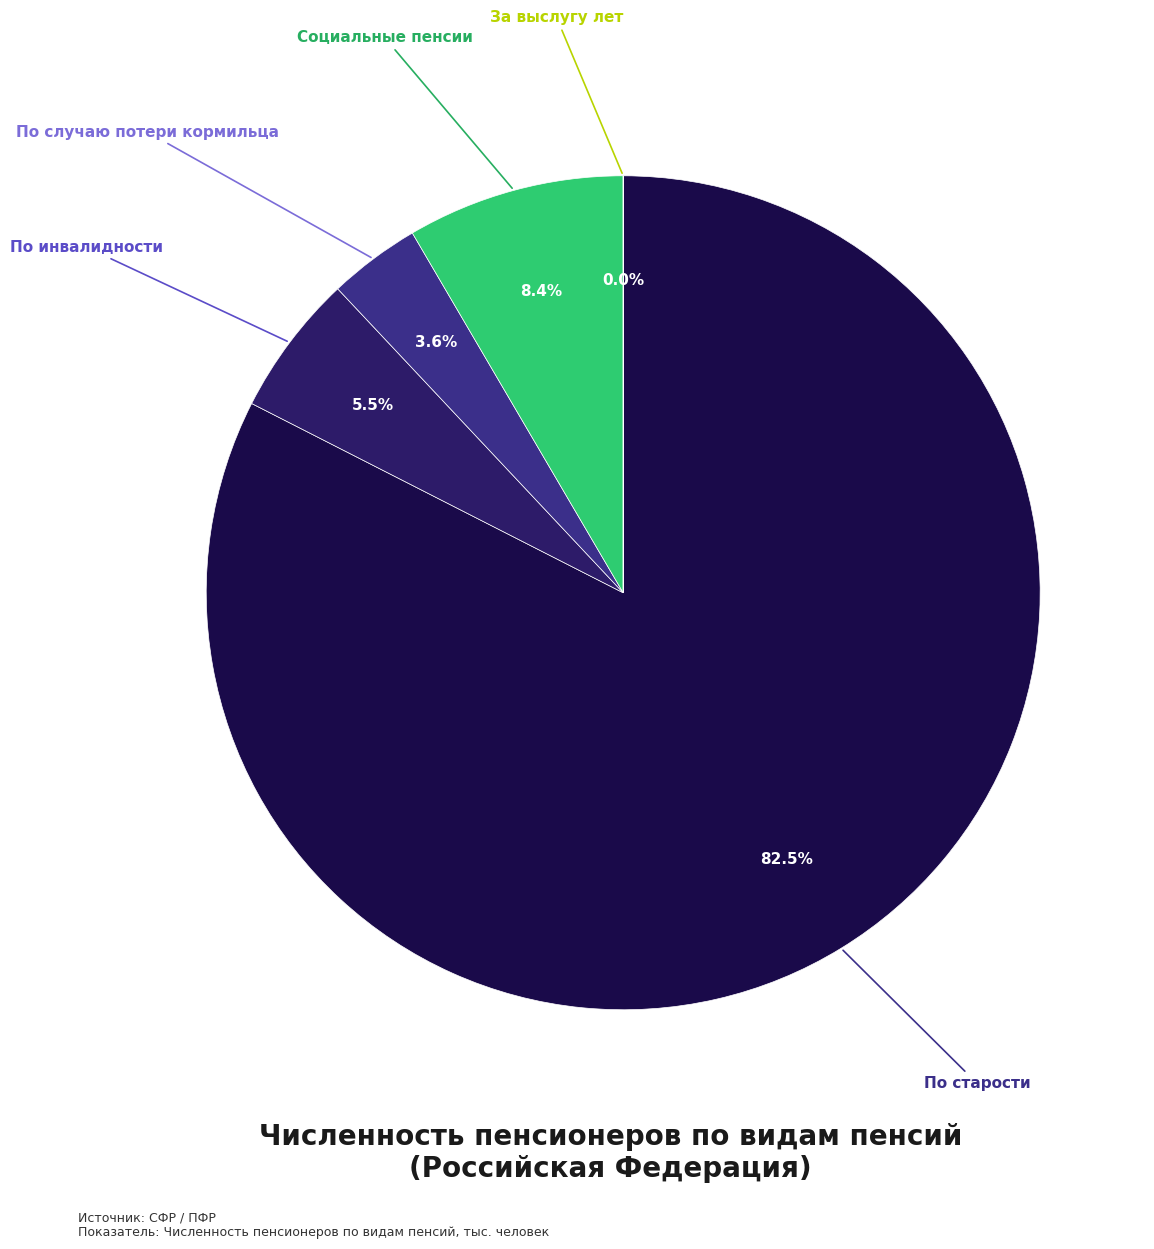

Is there a majority slice in this chart?

Yes